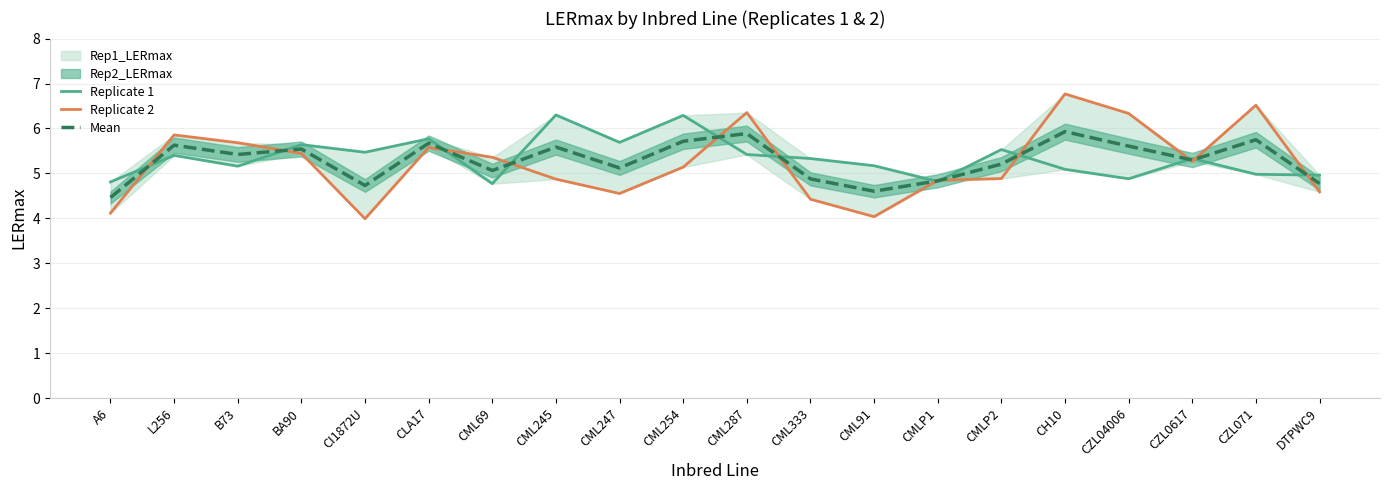

What is the sum of all Replicate 1 values?

106.8